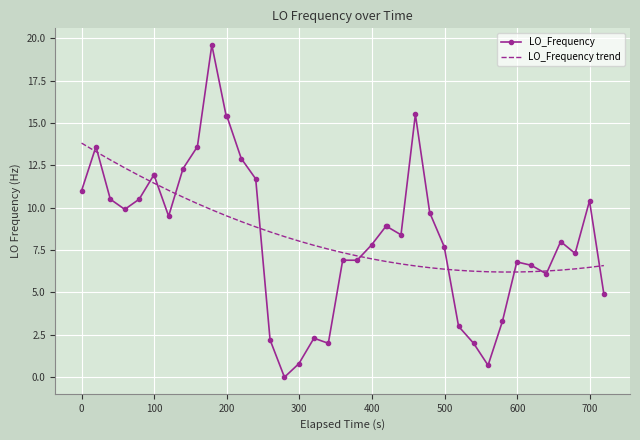

List the series in order of their peak value, highest first.

LO_Frequency, LO_Frequency trend